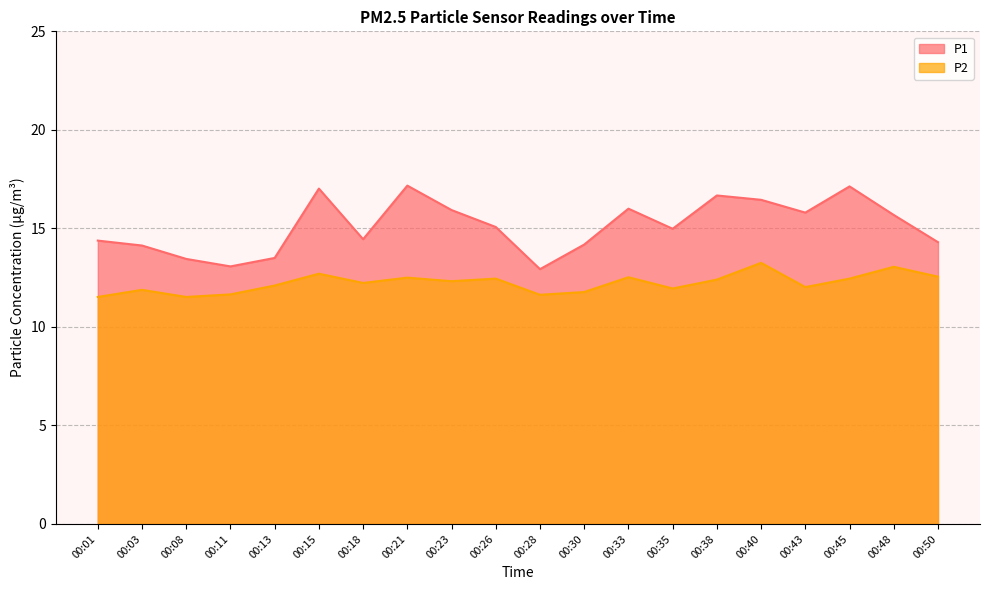

True or false: P2 has more than 0 interior local peaks.

True